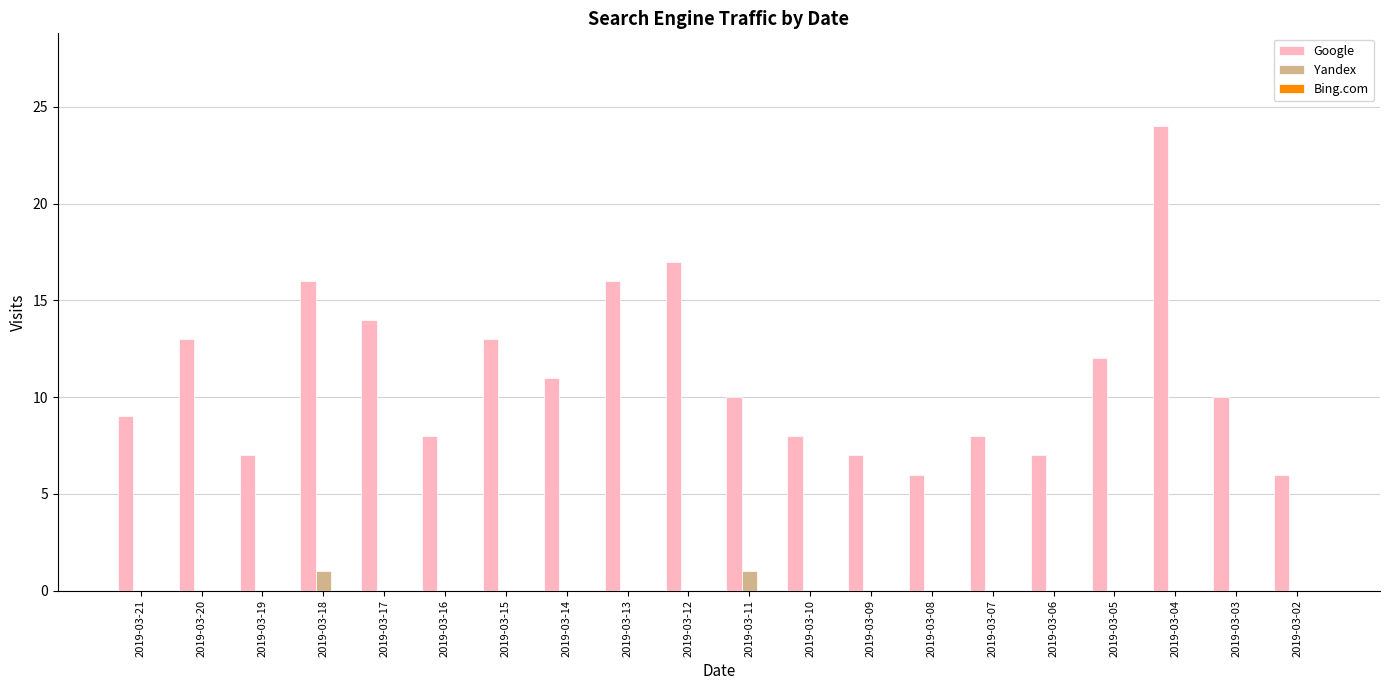

Which category has the highest value across all series?

2019-03-04